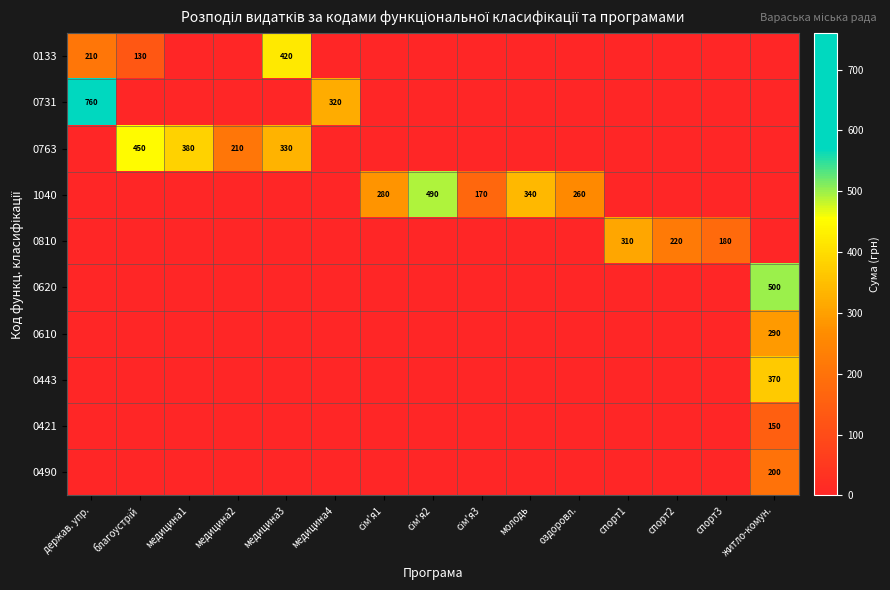

Between молодь and сім'я3, which is larger?

молодь